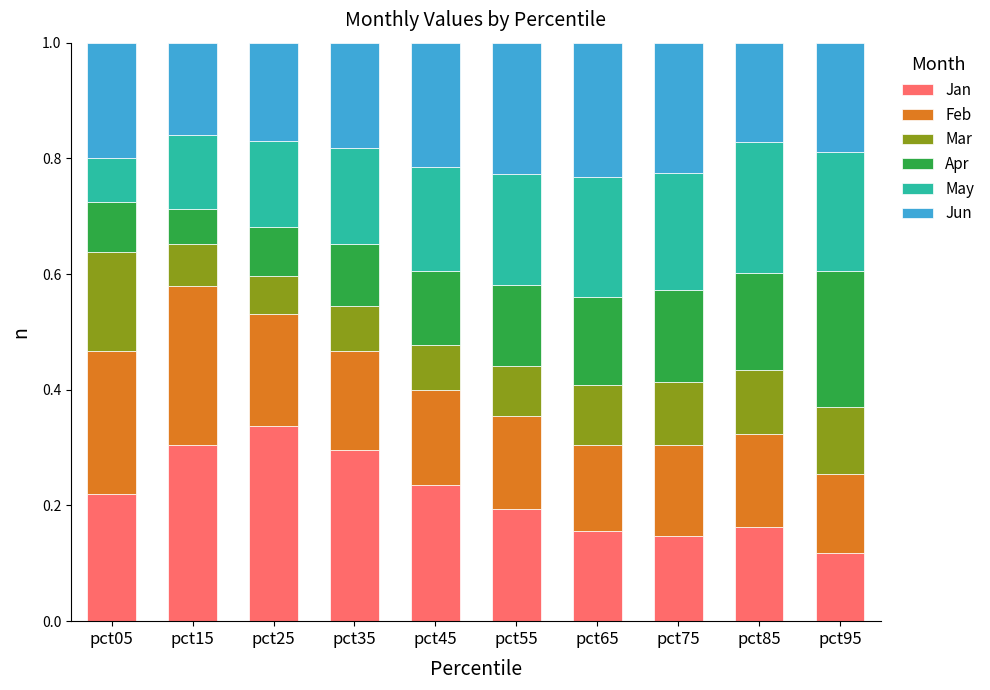

What is the total value across all series at pct25?

1.0